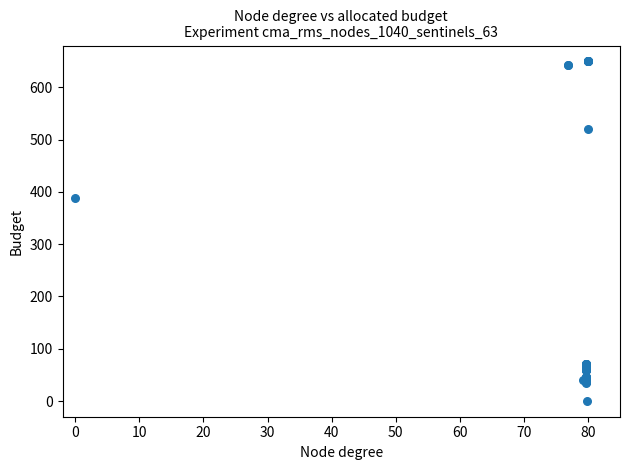

What Y value in the scatter plot is closest to 325?

388.1